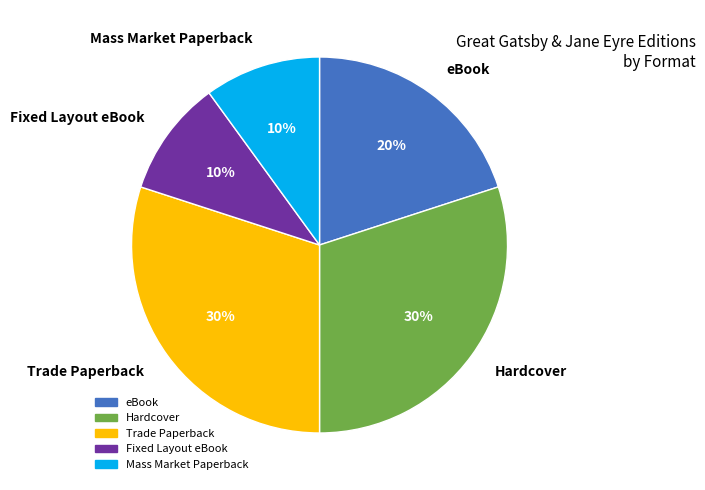

To the nearest percent, what is the combined percentage of Trade Paperback and Fixed Layout eBook?

40%